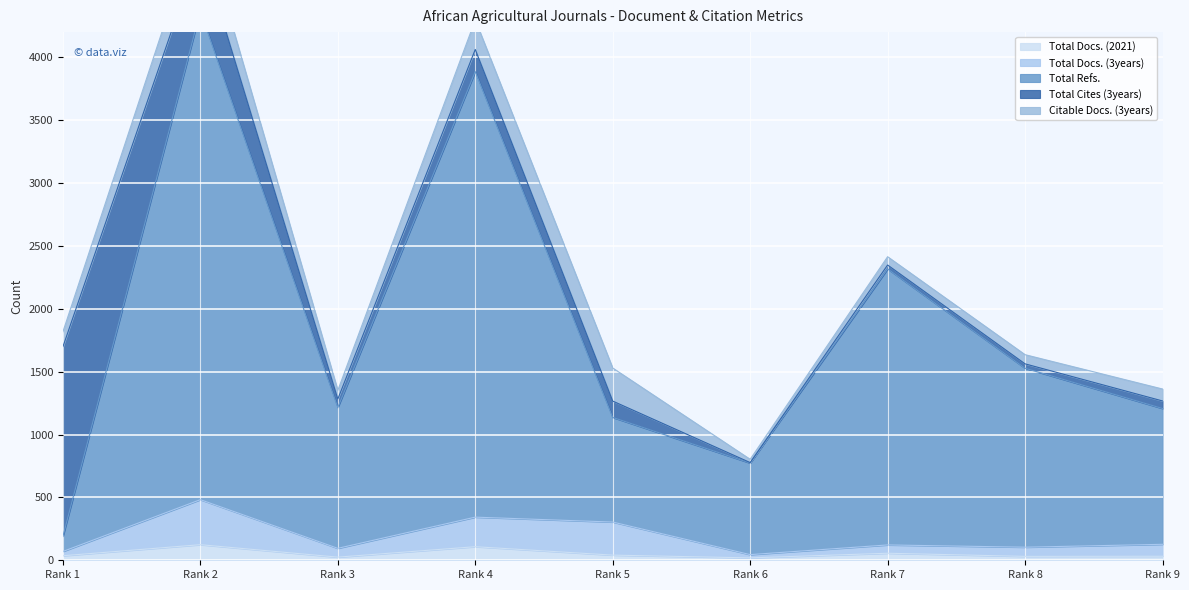

What is the maximum value for Total Docs. (2021)?

124